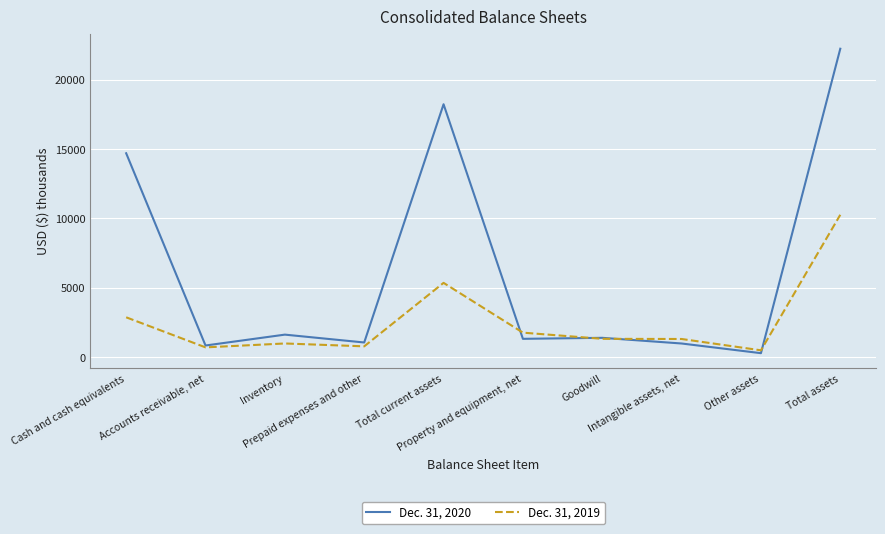

At which category does the chart reach its minimum across all series?

Other assets